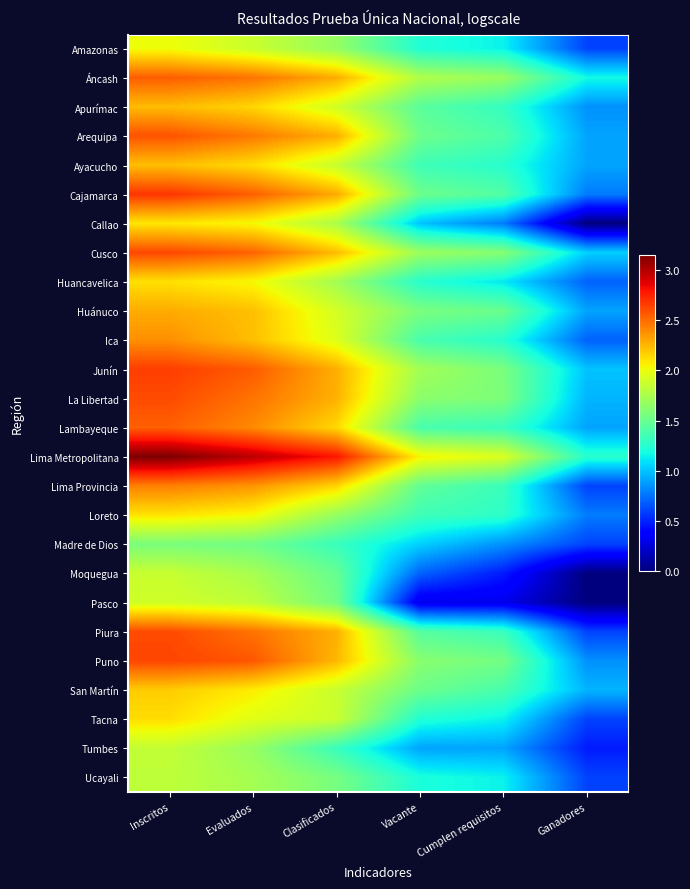

At which category is the sum across all series the highest?

Inscritos